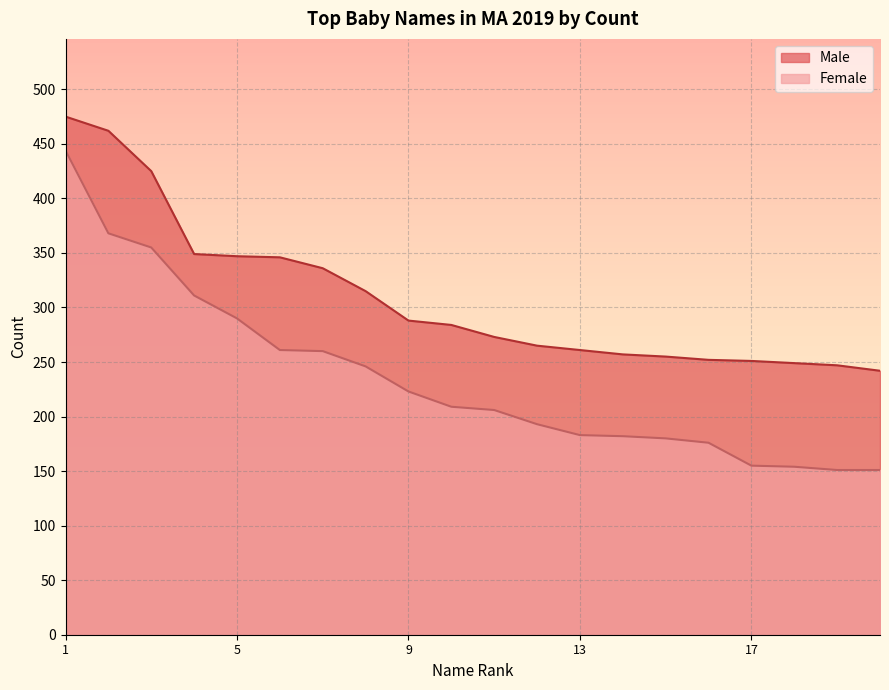

What is the average value of the Female series?

235